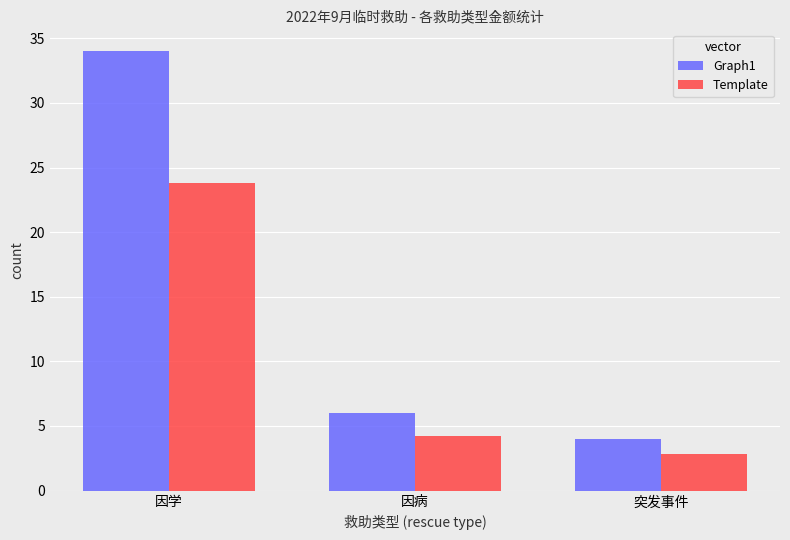

Which series has the largest total across all categories?

Graph1